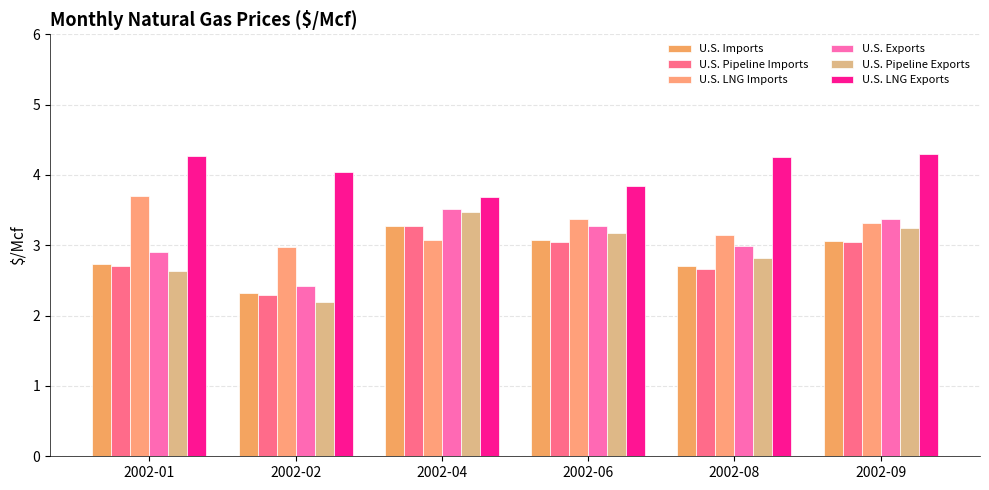

The U.S. Imports series shows 3.1 at 2002-06. True or false?

True